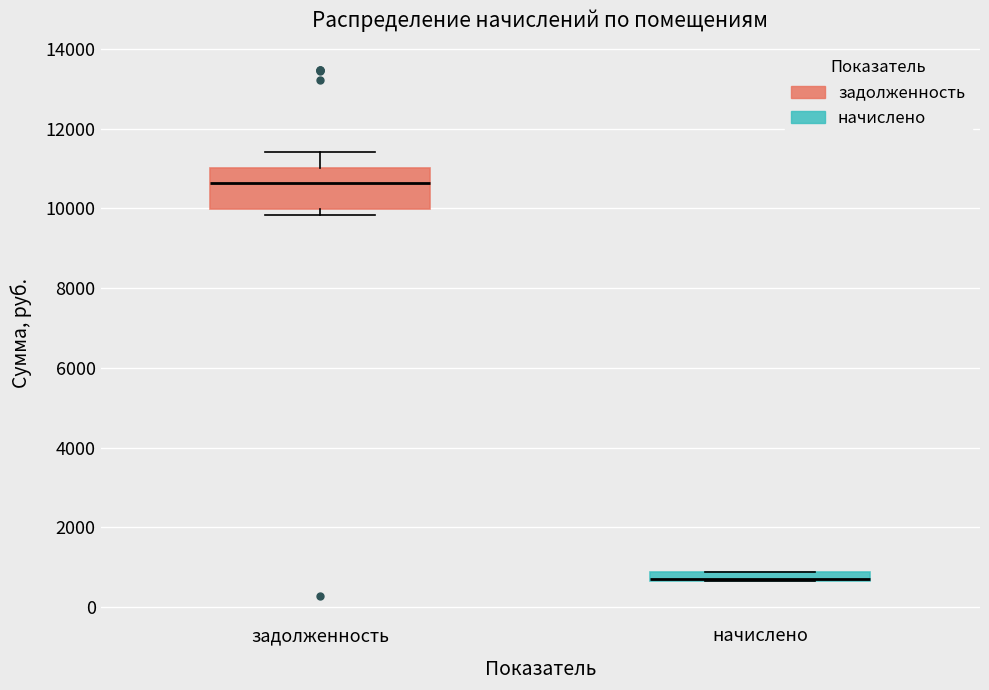

Which box is the tallest, from its lower edge to its upper edge?

задолженность